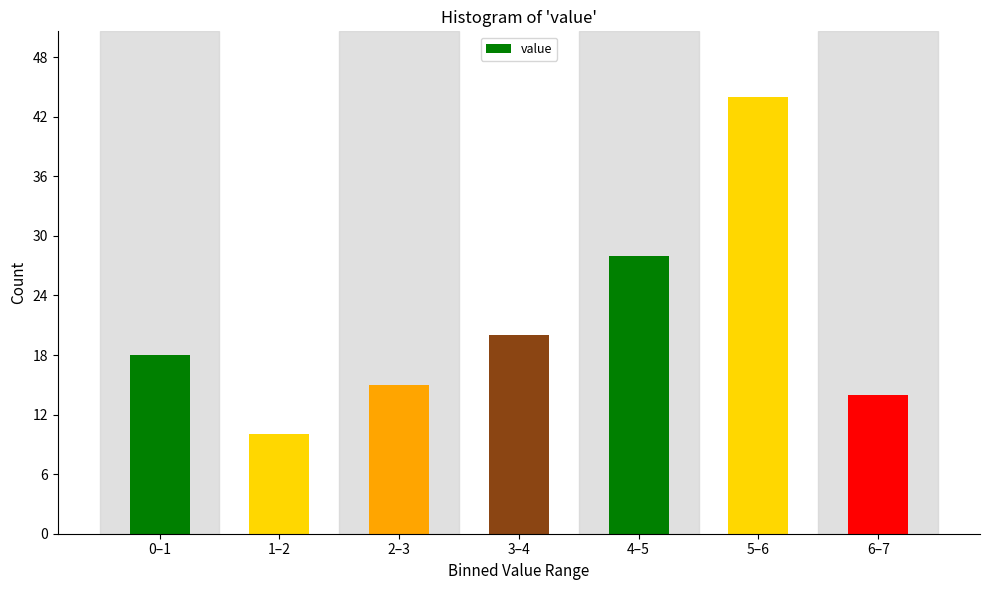

Reading left to right, extract all data points from this chart.

18	10	15	20	28	44	14